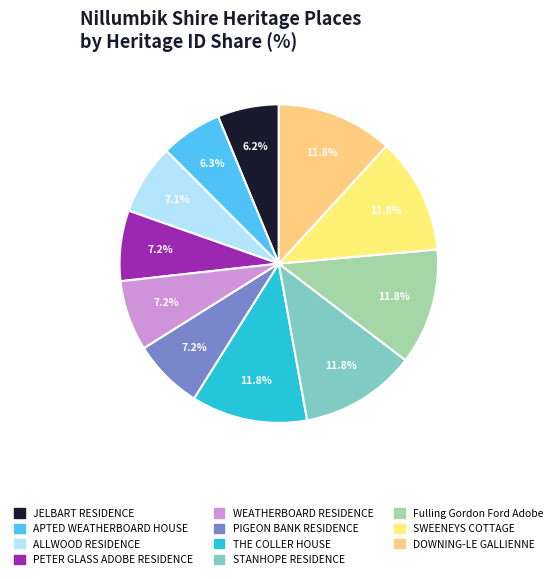

What percentage is NOT represented by JELBART RESIDENCE?

93.8%